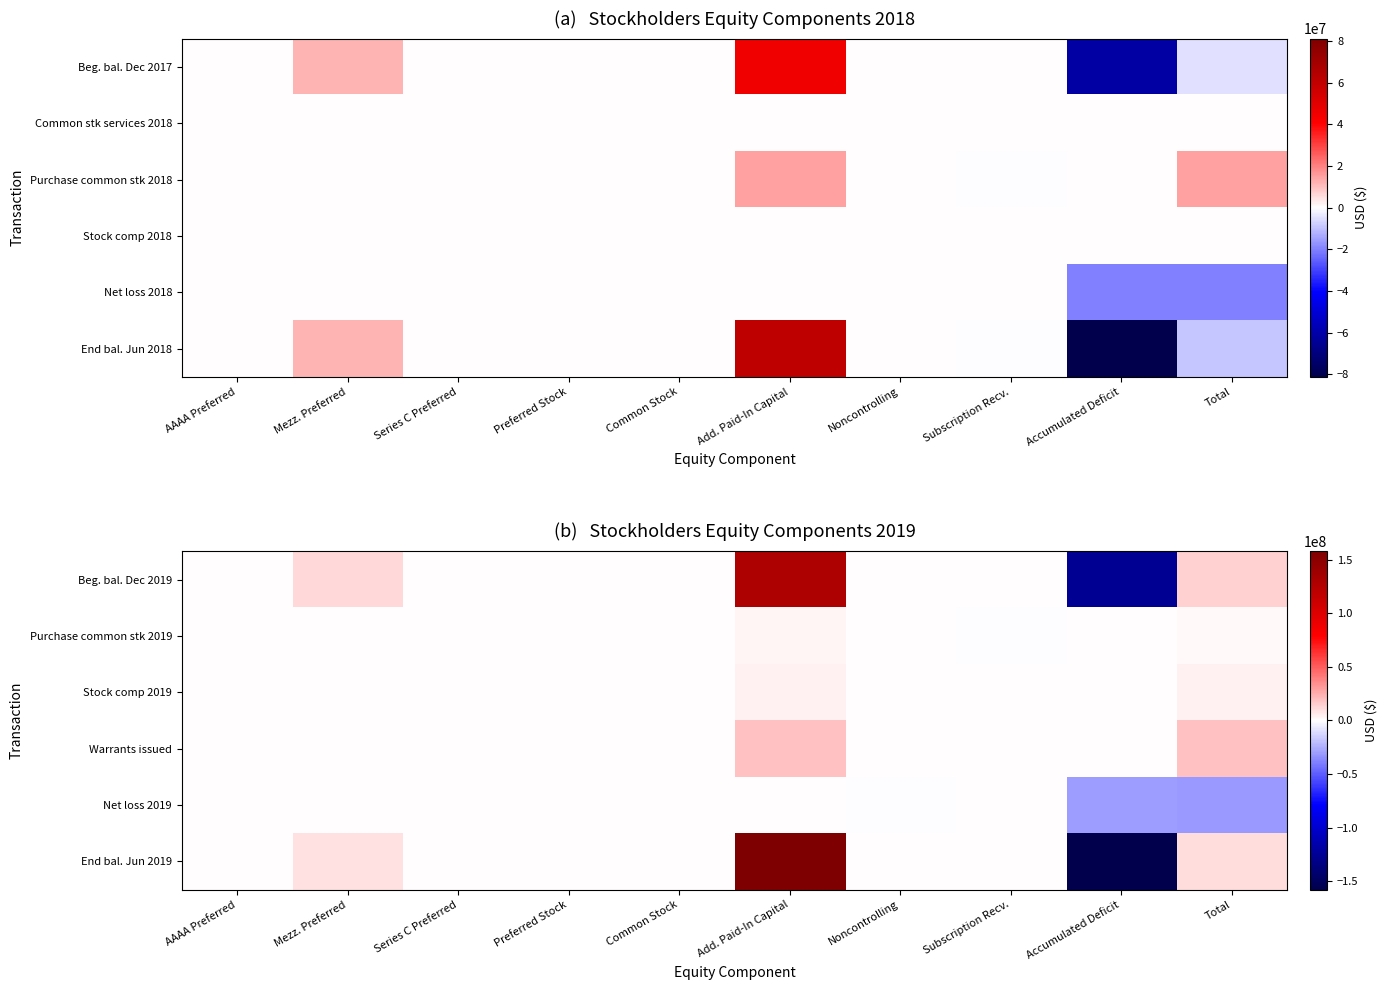

Rank the series at Mezz. Preferred from highest to lowest value.

Beg. bal. Dec 2019, End bal. Jun 2019, Purchase common stk 2019, Stock comp 2019, Warrants issued, Net loss 2019